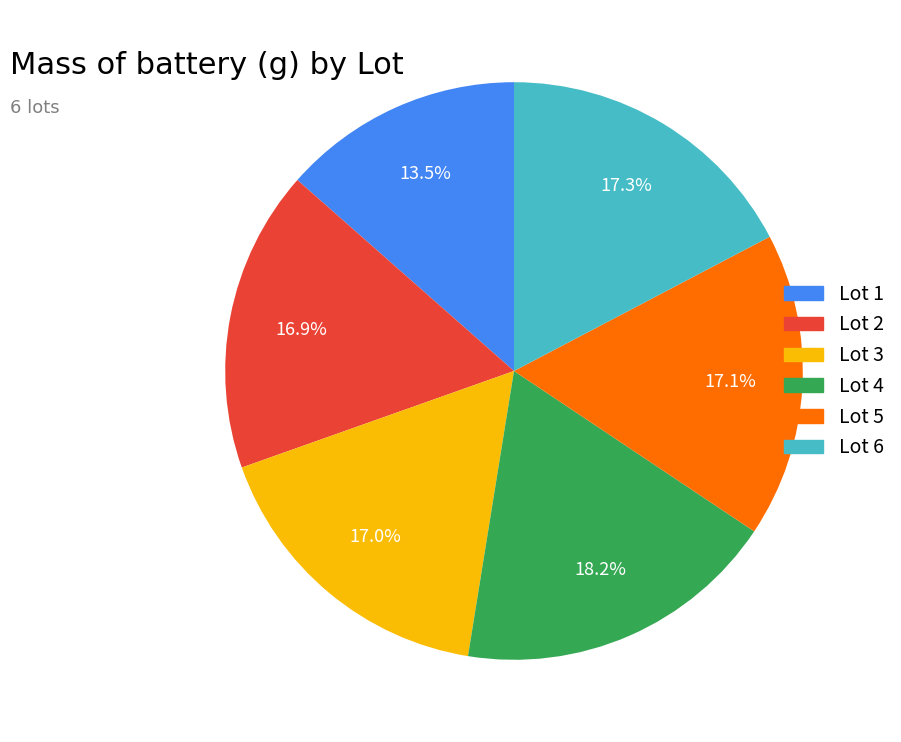

What is the ratio of the value at Lot 5 to the value at Lot 6?

1.0